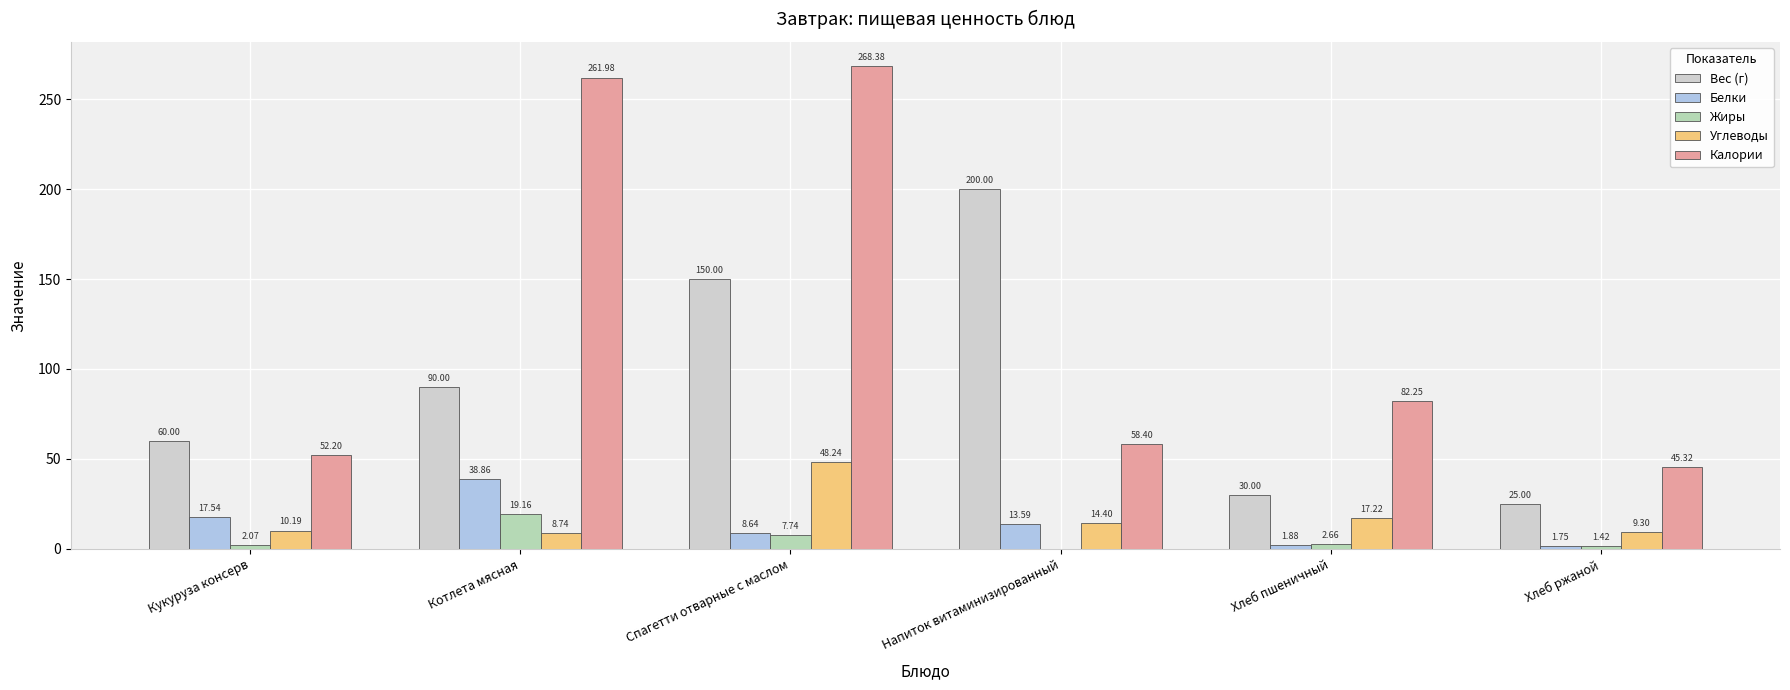

What is the total value across all series at Спагетти отварные с маслом?

483.0